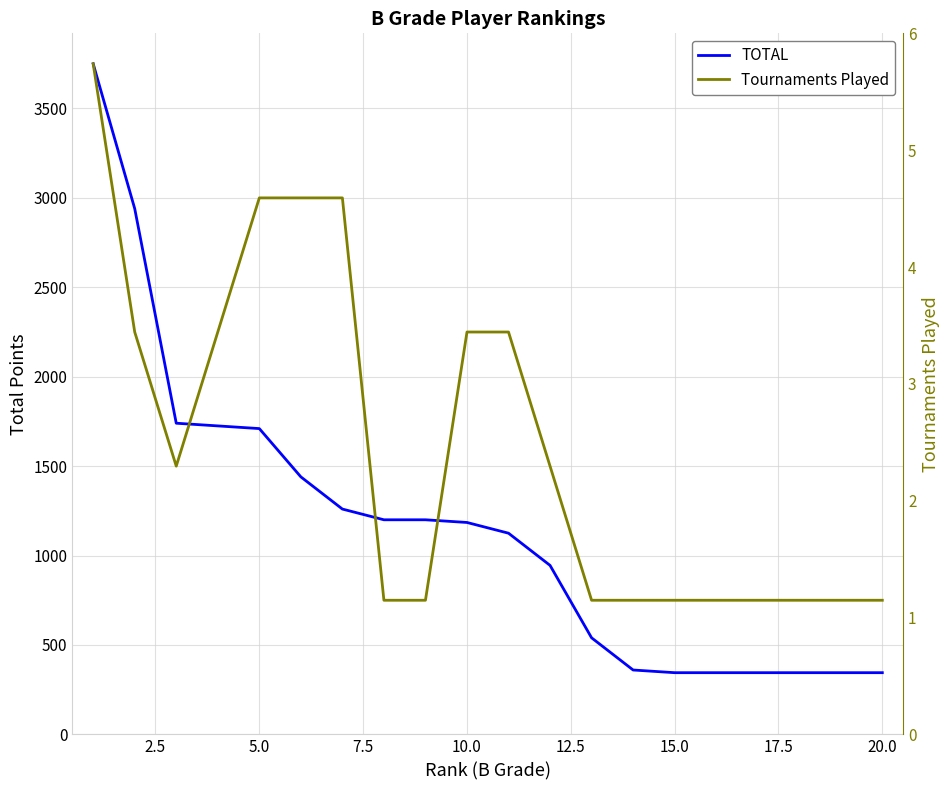

List the series in order of their overall mean, highest first.

TOTAL, Tournaments Played